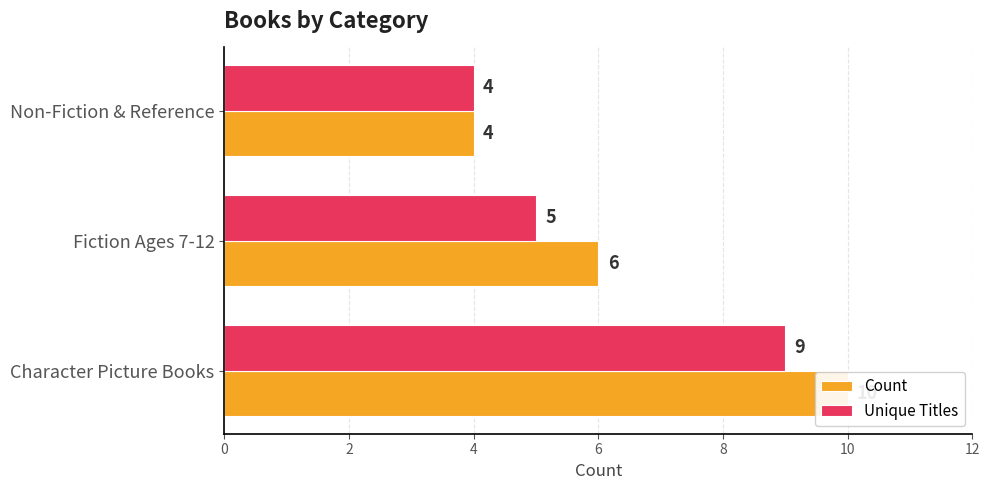

Which series has the largest range (max minus min)?

Count